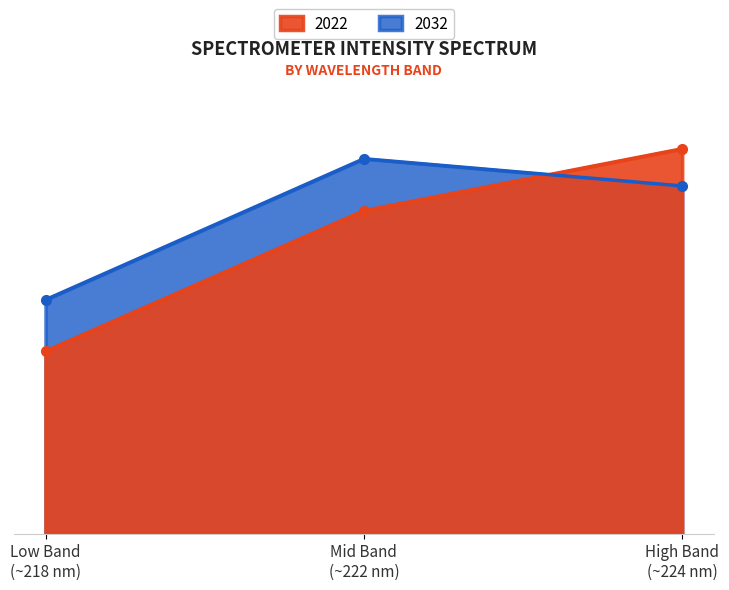

Reading right to left, transcribe all the data shown in this chart.

2022: 4252.1	3567.8	2015.8
2032: 3841.0	4141.9	2584.3